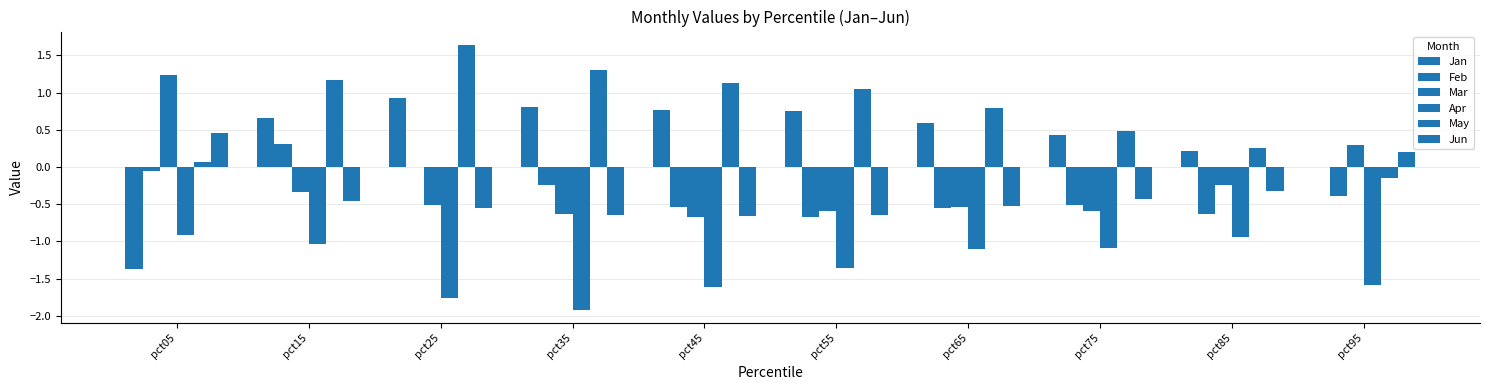

Reading left to right, what are all the values shown in this chart?

Jan: pct05=-1.4	pct15=0.7	pct25=0.9	pct35=0.8	pct45=0.8	pct55=0.8	pct65=0.6	pct75=0.4	pct85=0.2	pct95=-0.0
Feb: pct05=-0.0	pct15=0.3	pct25=0.0	pct35=-0.2	pct45=-0.5	pct55=-0.7	pct65=-0.5	pct75=-0.5	pct85=-0.6	pct95=-0.4
Mar: pct05=1.2	pct15=-0.3	pct25=-0.5	pct35=-0.6	pct45=-0.7	pct55=-0.6	pct65=-0.5	pct75=-0.6	pct85=-0.2	pct95=0.3
Apr: pct05=-0.9	pct15=-1.0	pct25=-1.8	pct35=-1.9	pct45=-1.6	pct55=-1.4	pct65=-1.1	pct75=-1.1	pct85=-0.9	pct95=-1.6
May: pct05=0.1	pct15=1.2	pct25=1.6	pct35=1.3	pct45=1.1	pct55=1.0	pct65=0.8	pct75=0.5	pct85=0.3	pct95=-0.2
Jun: pct05=0.5	pct15=-0.5	pct25=-0.5	pct35=-0.6	pct45=-0.7	pct55=-0.6	pct65=-0.5	pct75=-0.4	pct85=-0.3	pct95=0.2